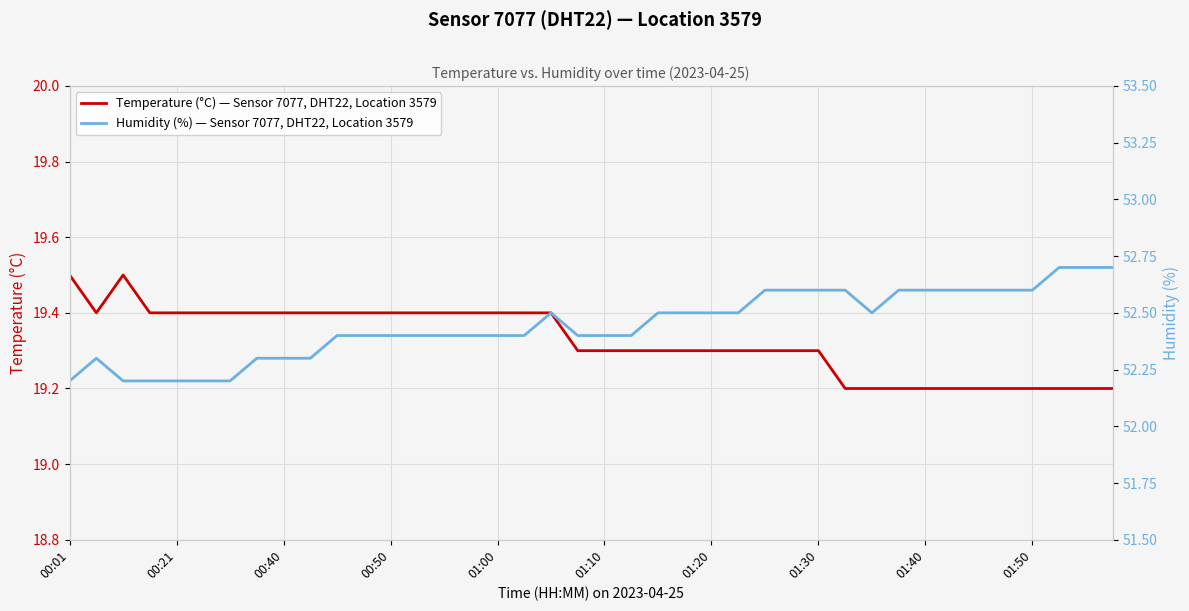

List the series in order of their overall mean, highest first.

Humidity (%) — Sensor 7077, DHT22, Location 3579, Temperature (°C) — Sensor 7077, DHT22, Location 3579